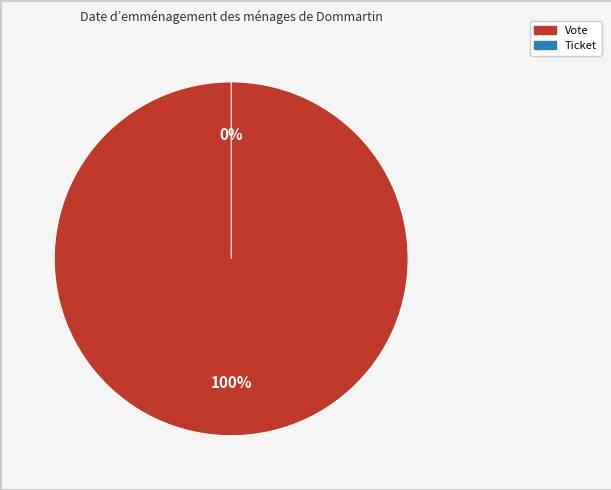

How many slices are in this pie chart?

2